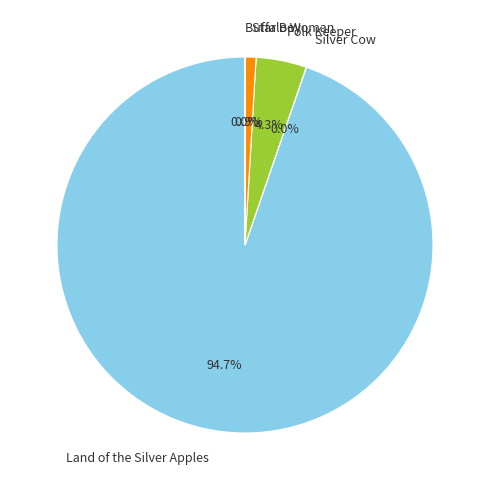

Is there any slice that represents more than half of the pie?

Yes